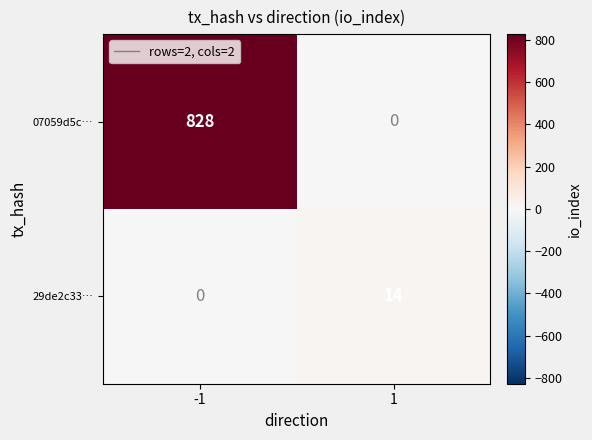

What value does the 29de2c33… series have at 1?

14